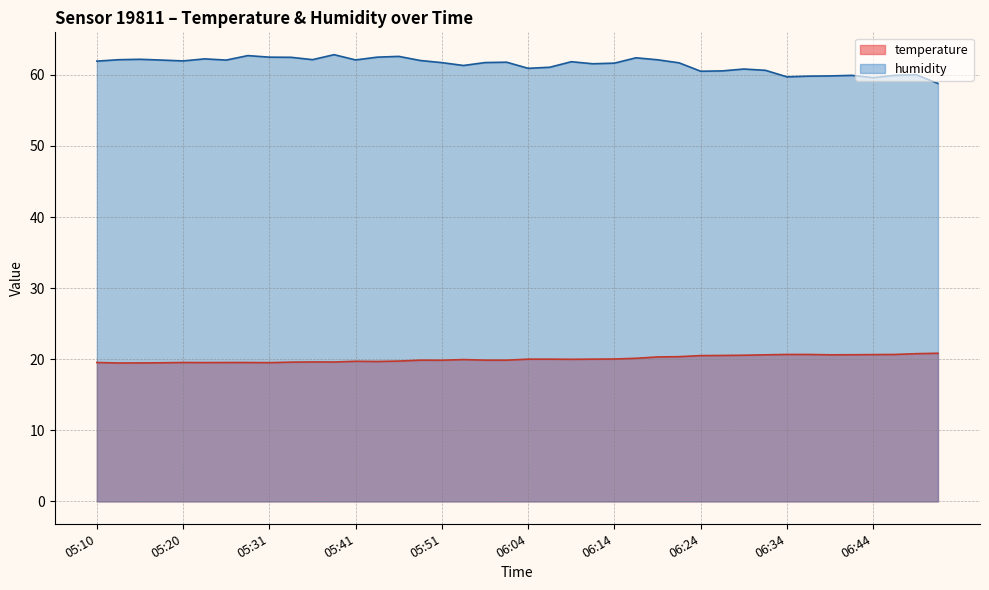

True or false: humidity and temperature intersect in this chart.

False